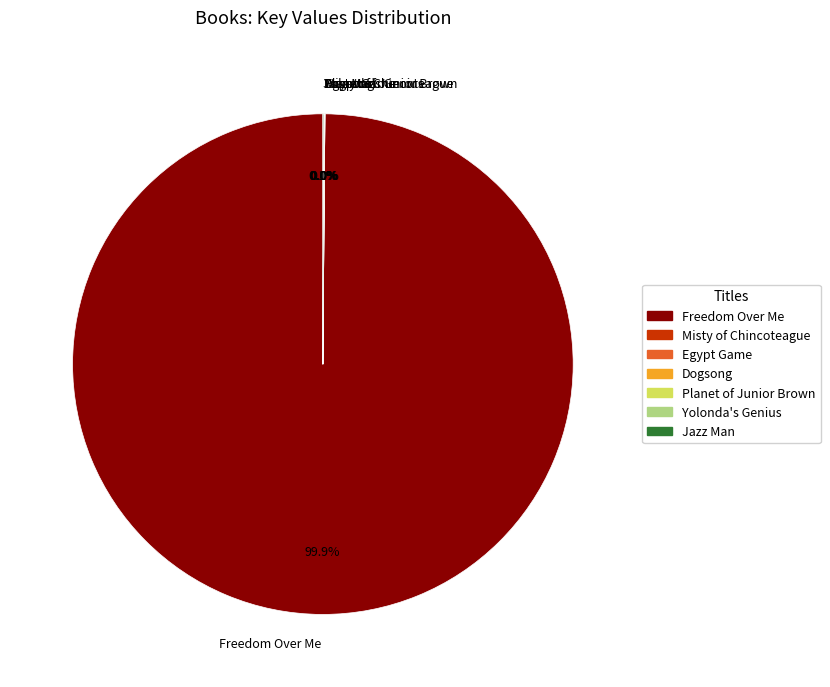

Which slice is the largest?

Freedom Over Me